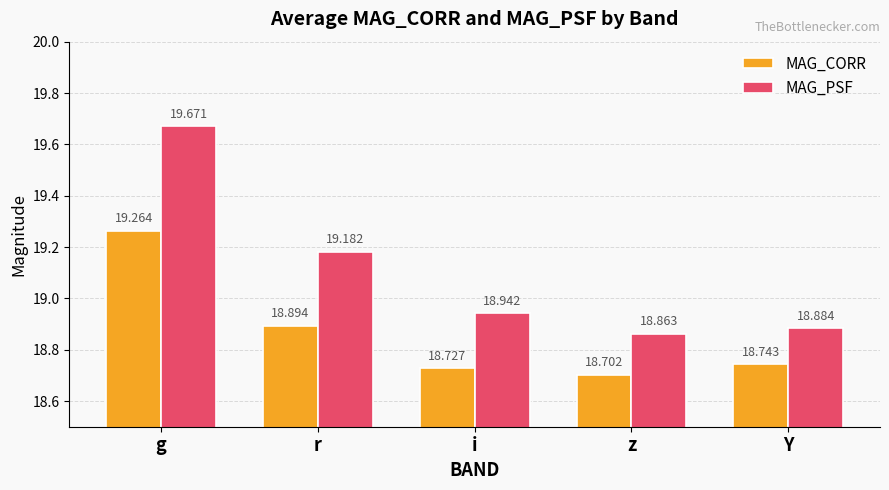

What are all the series names shown in the legend?

MAG_CORR, MAG_PSF